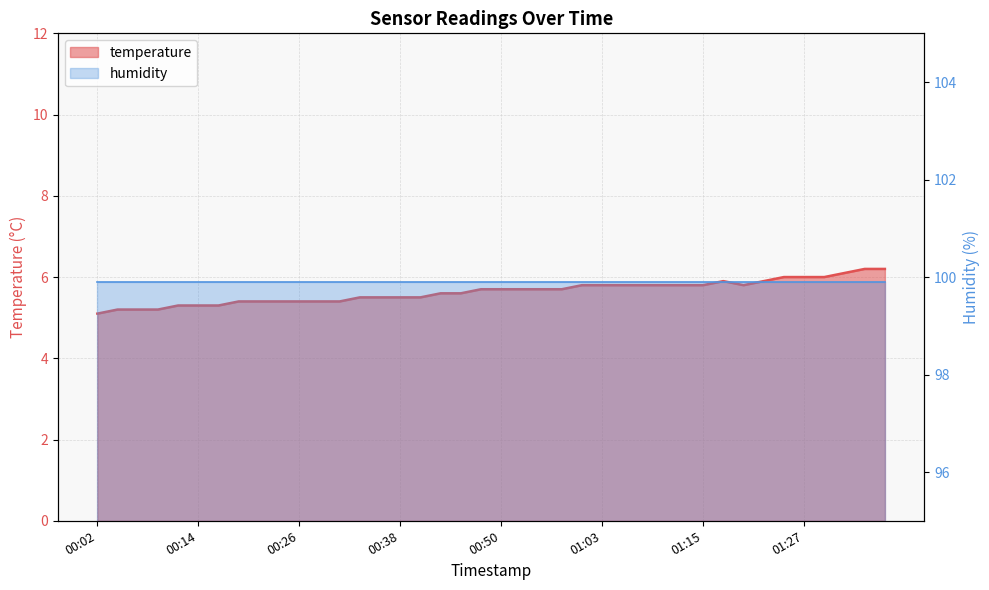

What is the approximate value at 01:15?

5.8